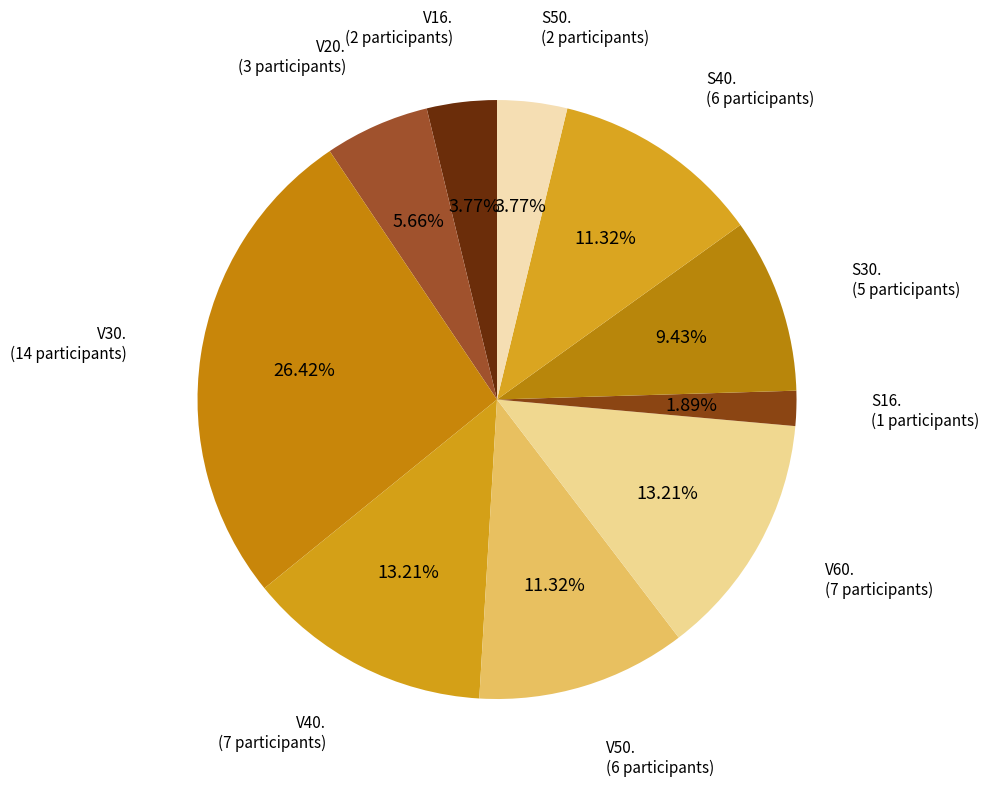

How many segments does this pie chart have?

10